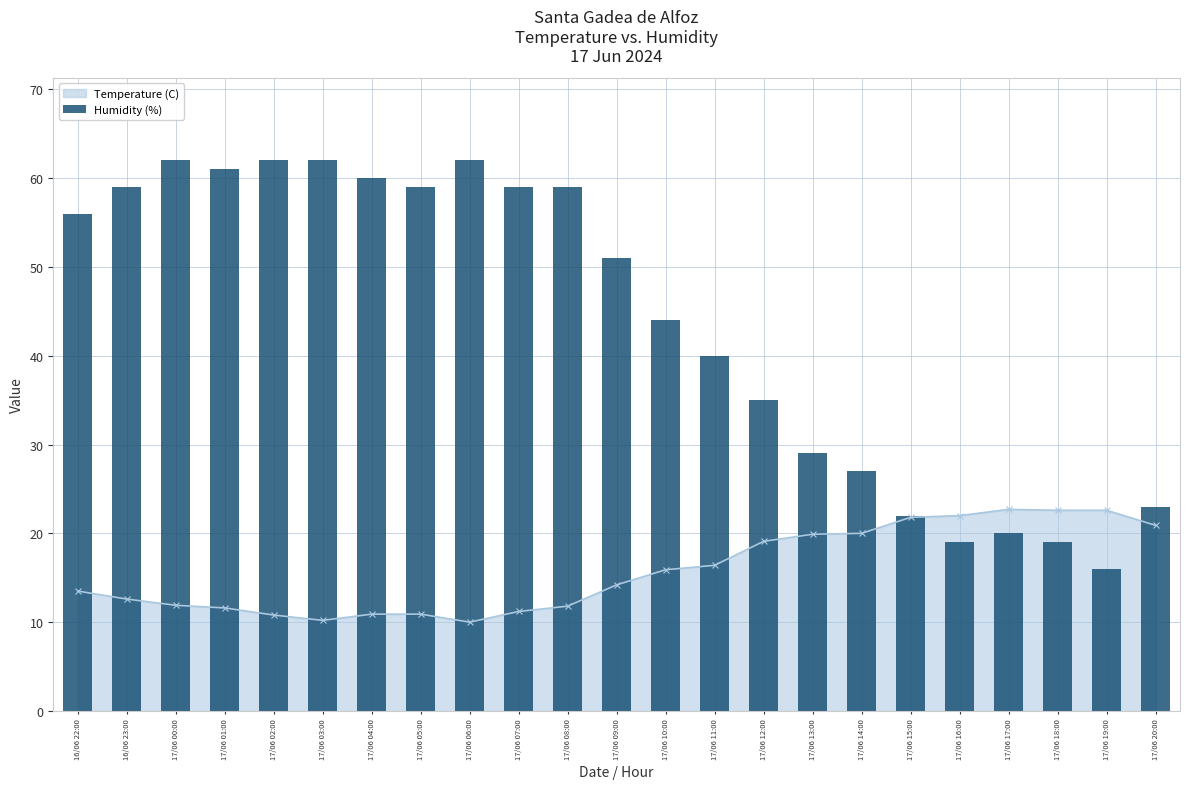

What is the ratio of the value at 17/06 04:00 to the value at 17/06 02:00?

1.0